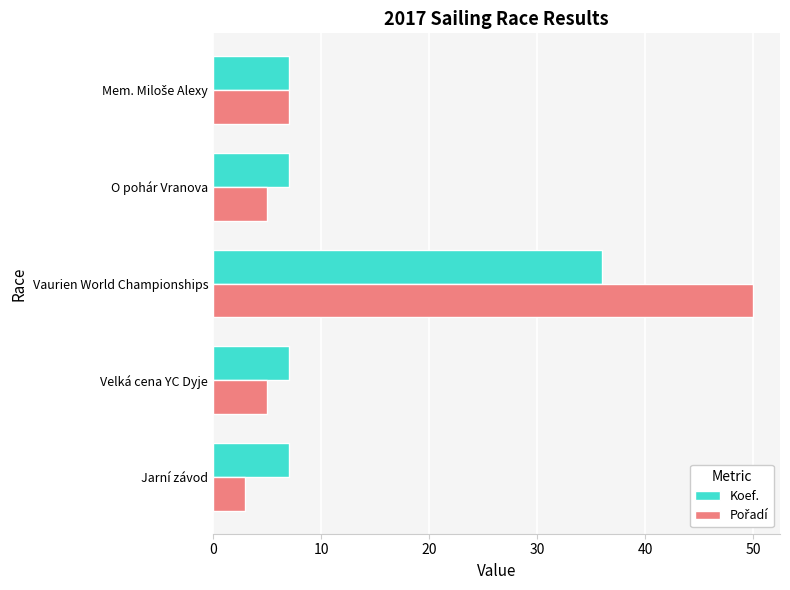

What is the difference between the maximum and second lowest values in the Koef. series?

29